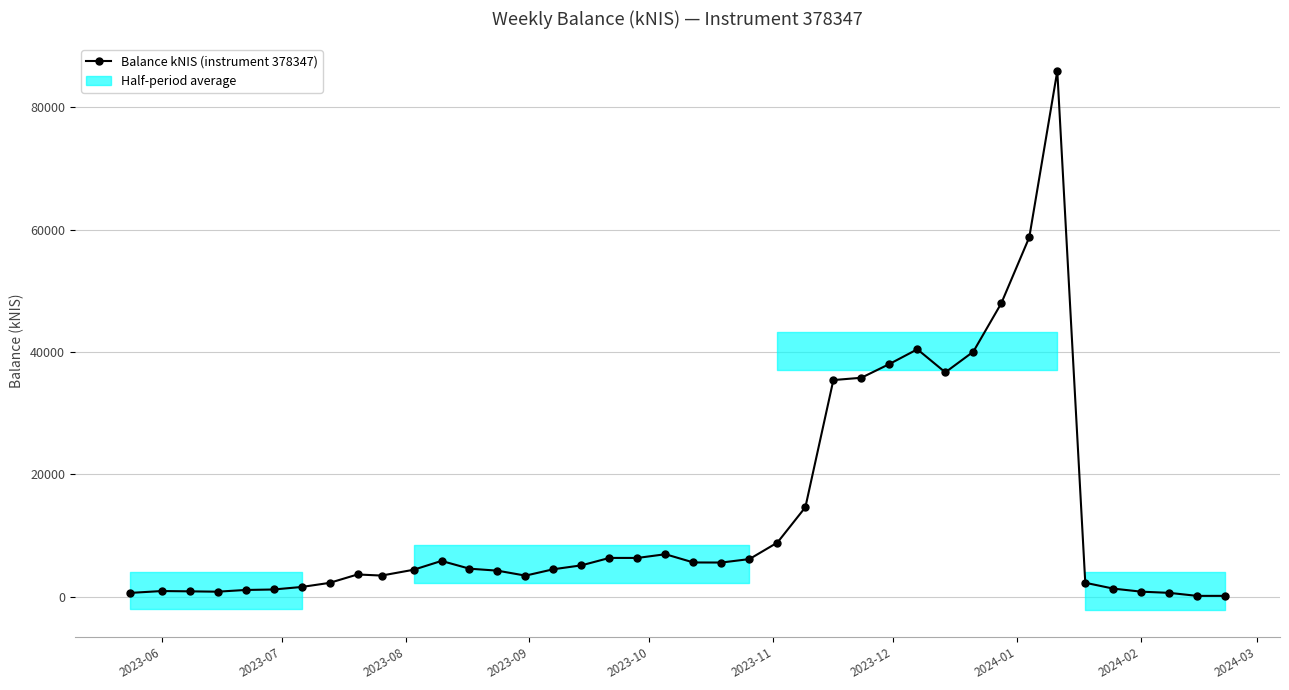

What is the value of the 24th point from the left?

8826.3